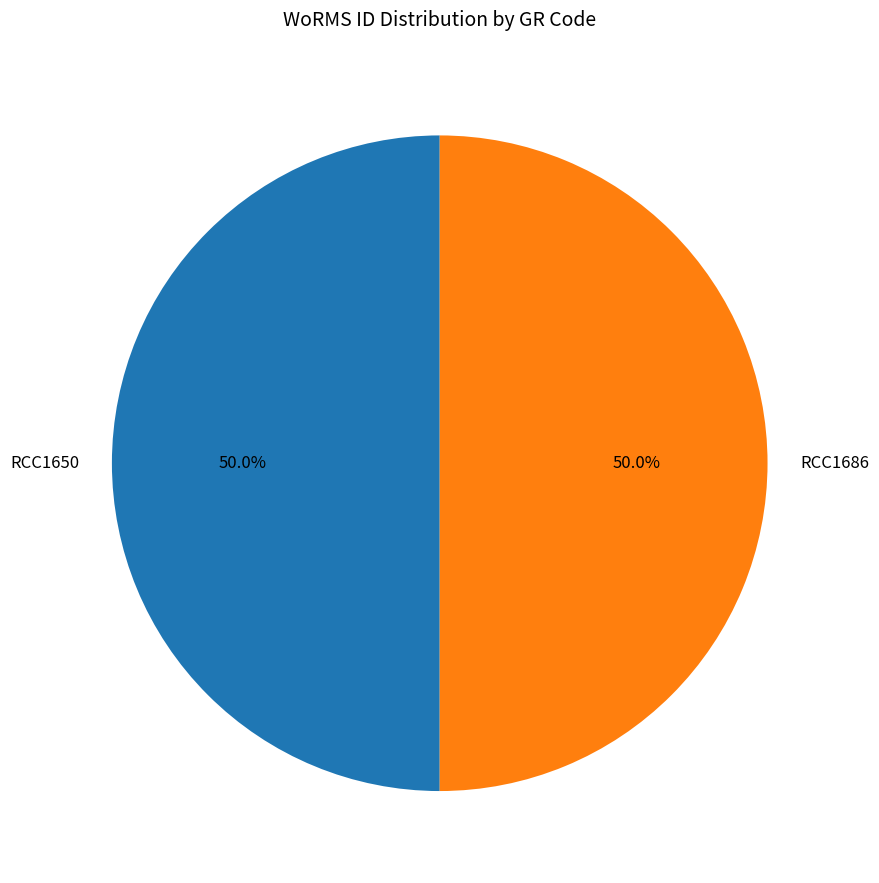

What is the total percentage of RCC1650 and RCC1686?

100.0%